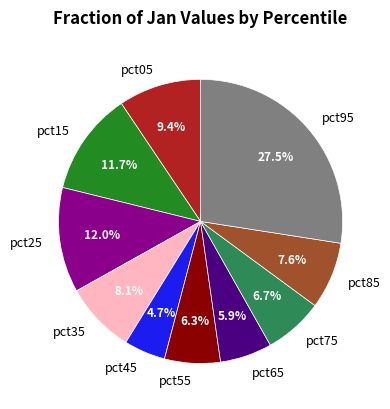

Is the sum of pct35 and pct25 greater than half?

No